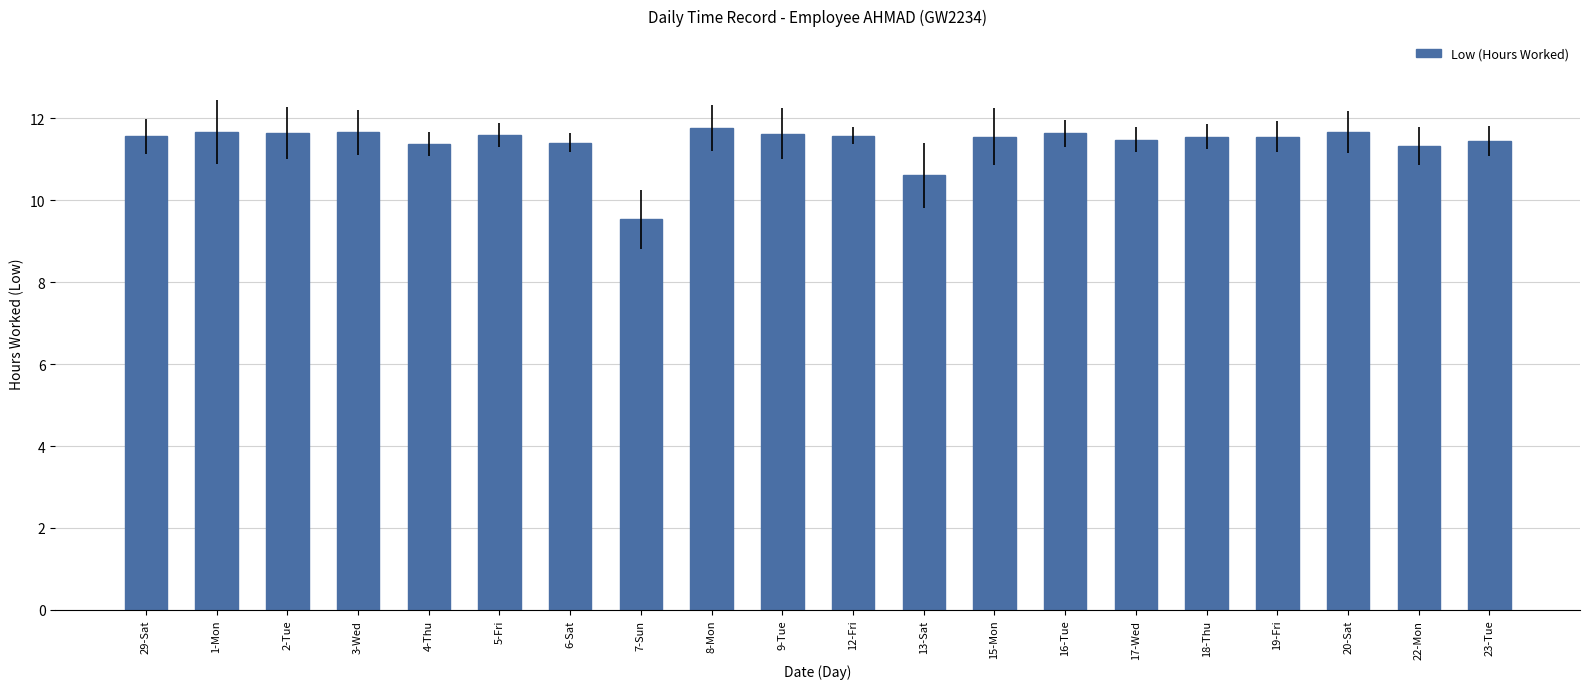

Is it true that the value at 3-Wed is 18.2?

False